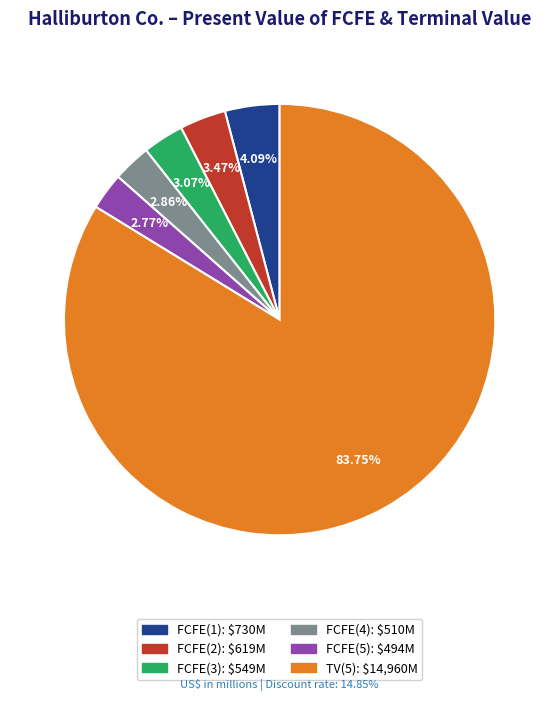

What percentage is the FCFE(5) slice, to the nearest percent?

3%